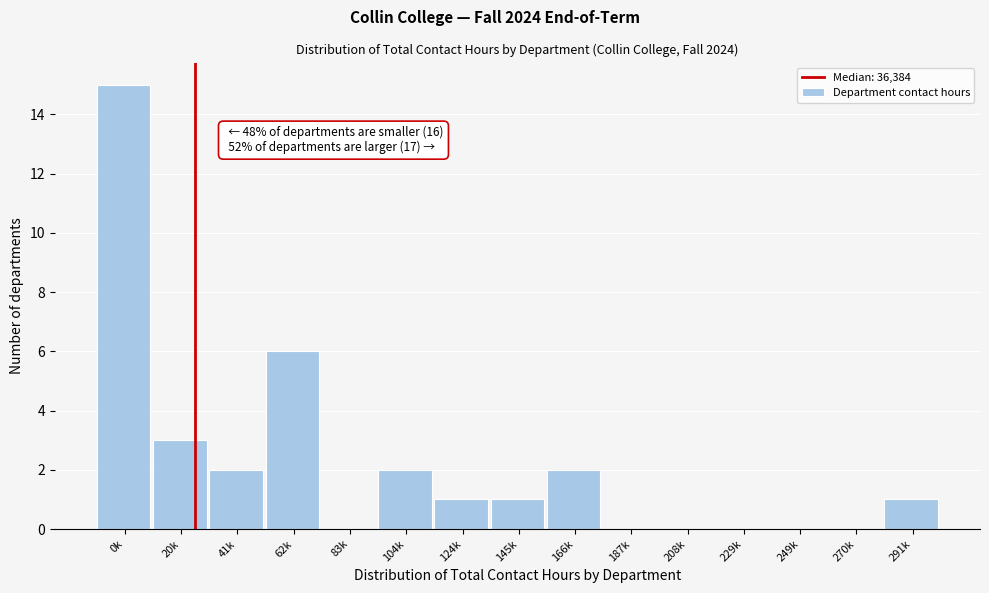

Reading right to left, extract all data points from this chart.

291k=1	270k=0	249k=0	229k=0	208k=0	187k=0	166k=2	145k=1	124k=1	104k=2	83k=0	62k=6	41k=2	20k=3	0k=15